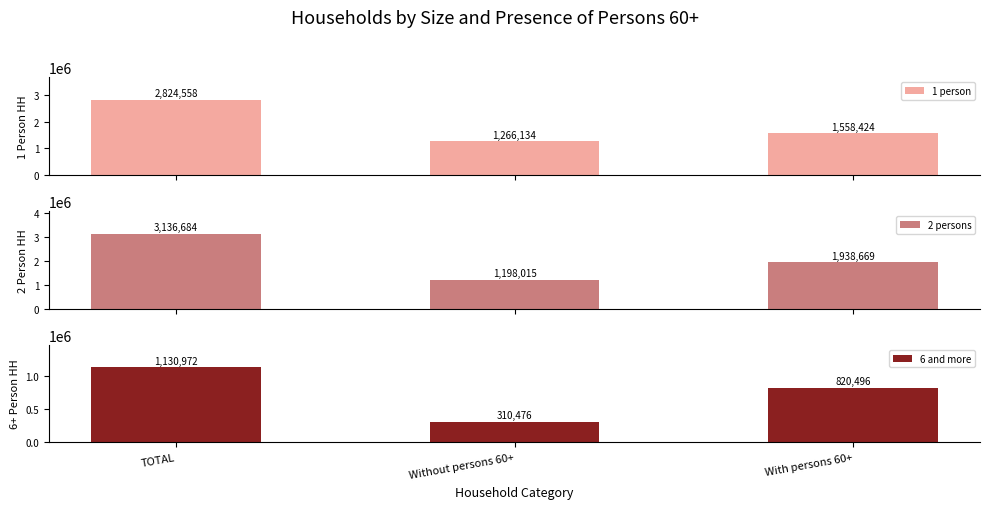

At which label is 6 and more closest to 720724?

With persons 60+